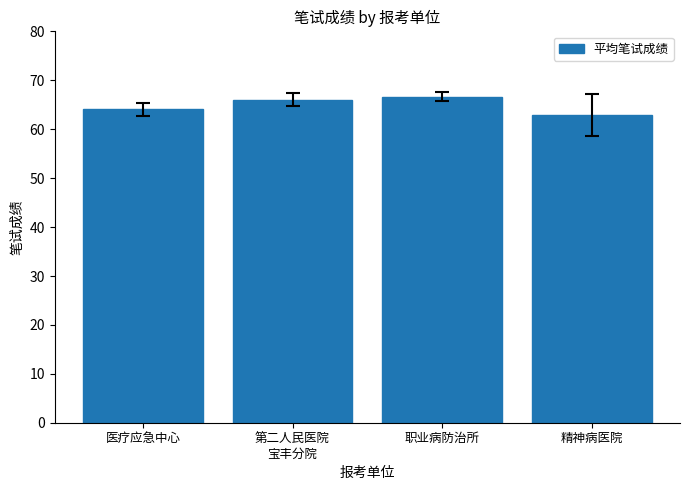

Is it true that the value at 职业病防治所 is 40.0?

False